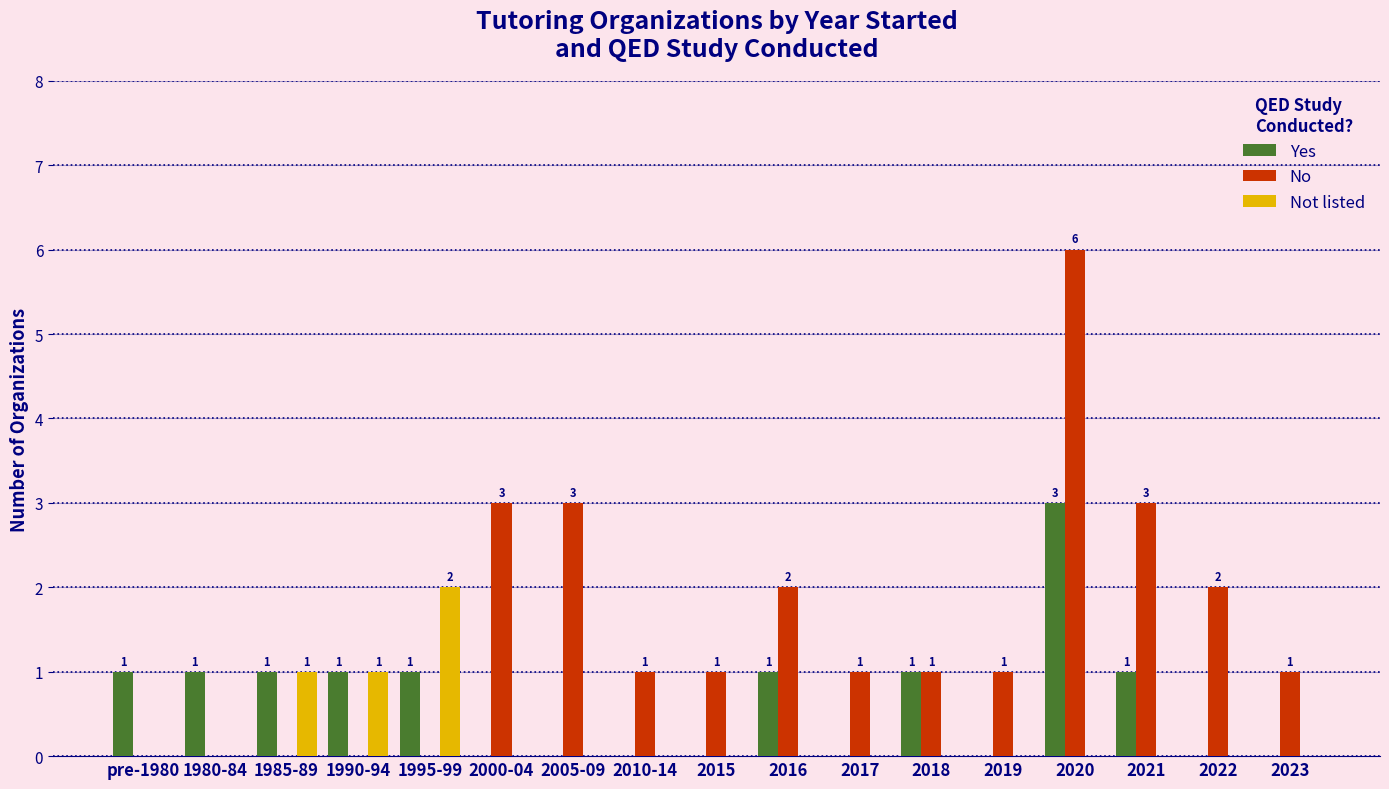

True or false: No has a value of 1 at 2018.

True